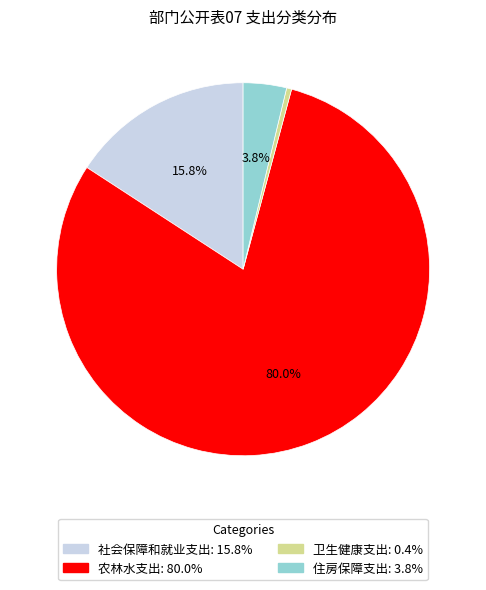

Which category has the biggest portion of the pie?

农林水支出